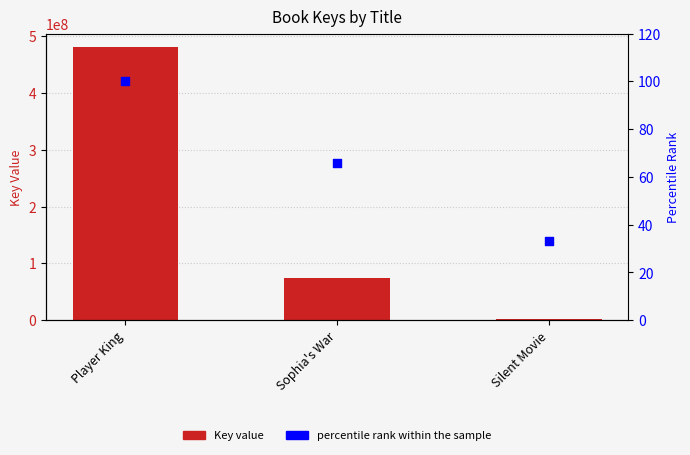

Which series reaches the minimum Y coordinate?

percentile rank within the sample